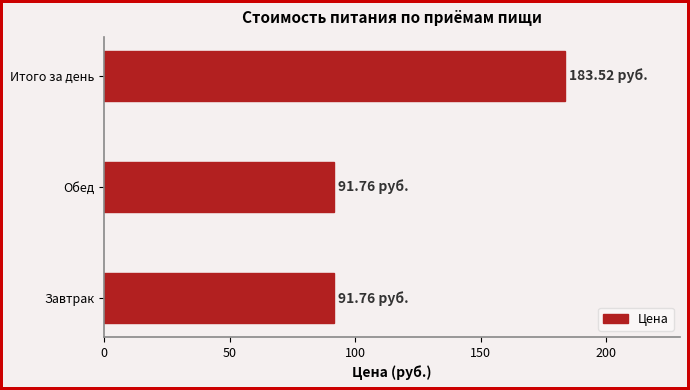

What is the change in value from Завтрак to Итого за день?

+91.8